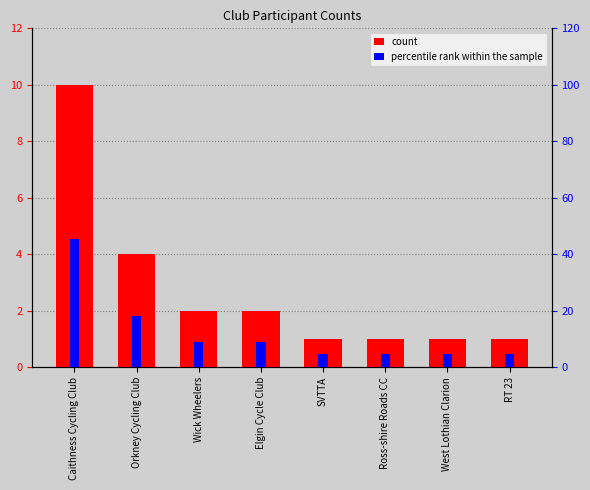

At which label is percentile rank within the sample closest to 25?

Orkney Cycling Club